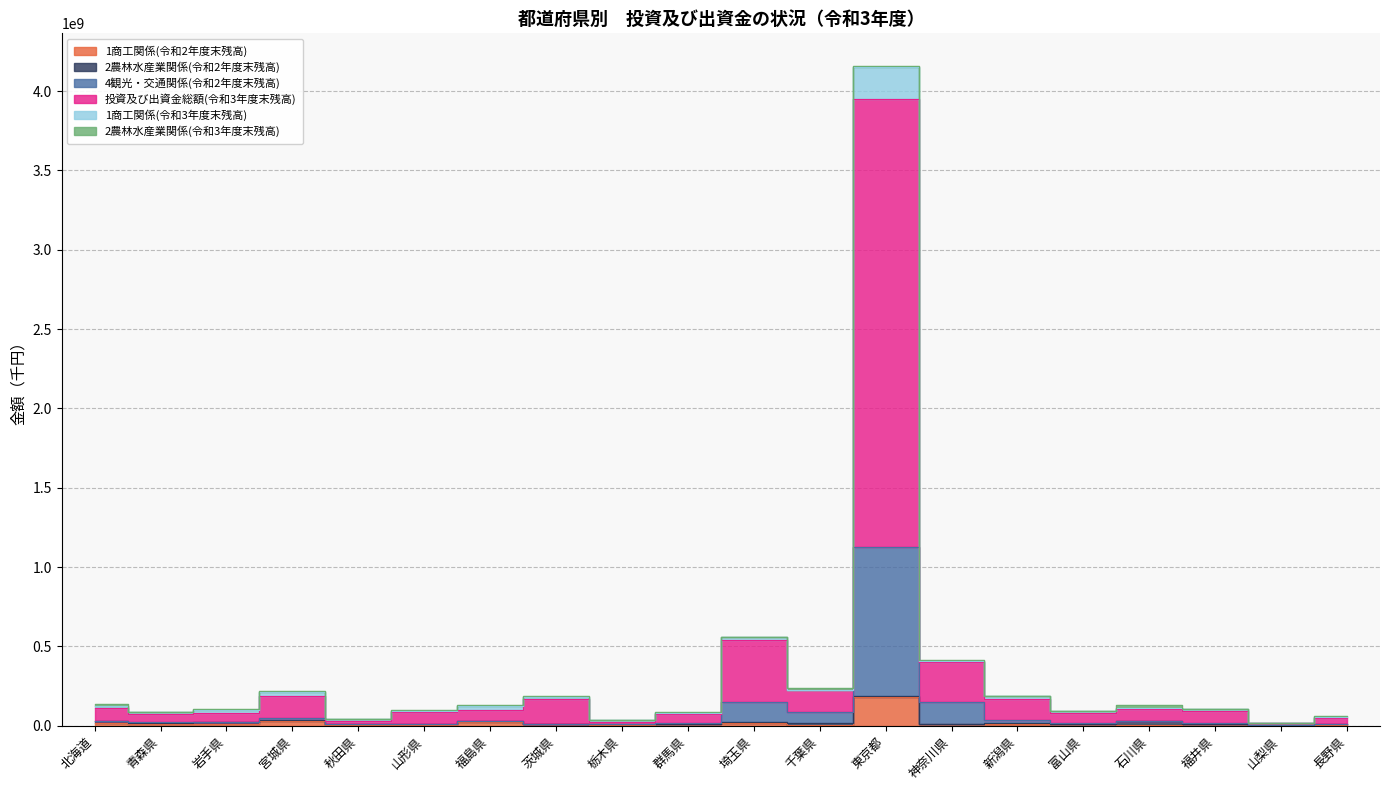

True or false: 4観光・交通関係(令和2年度末残高) and 投資及び出資金総額(令和3年度末残高) cross at least once.

False